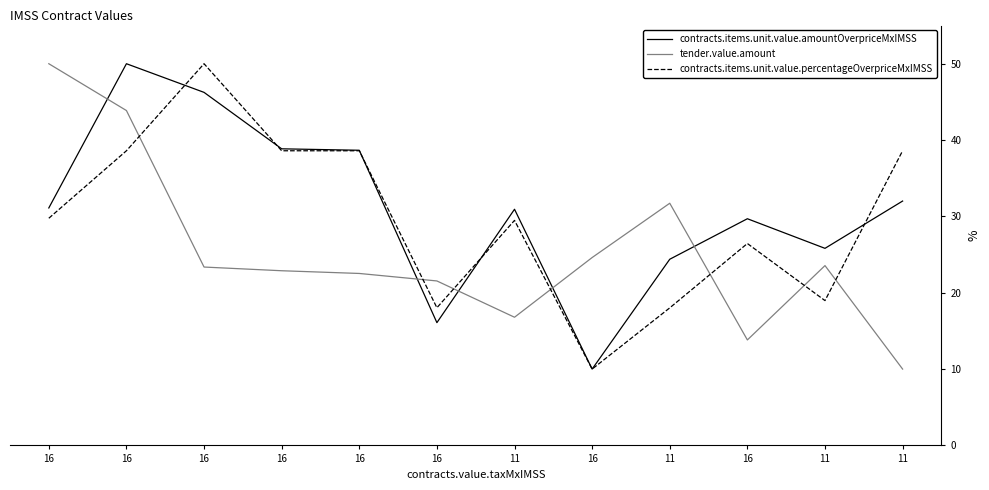

At 16, list the series in order from largest to smallest.

tender.value.amount, contracts.items.unit.value.amountOverpriceMxIMSS, contracts.items.unit.value.percentageOverpriceMxIMSS